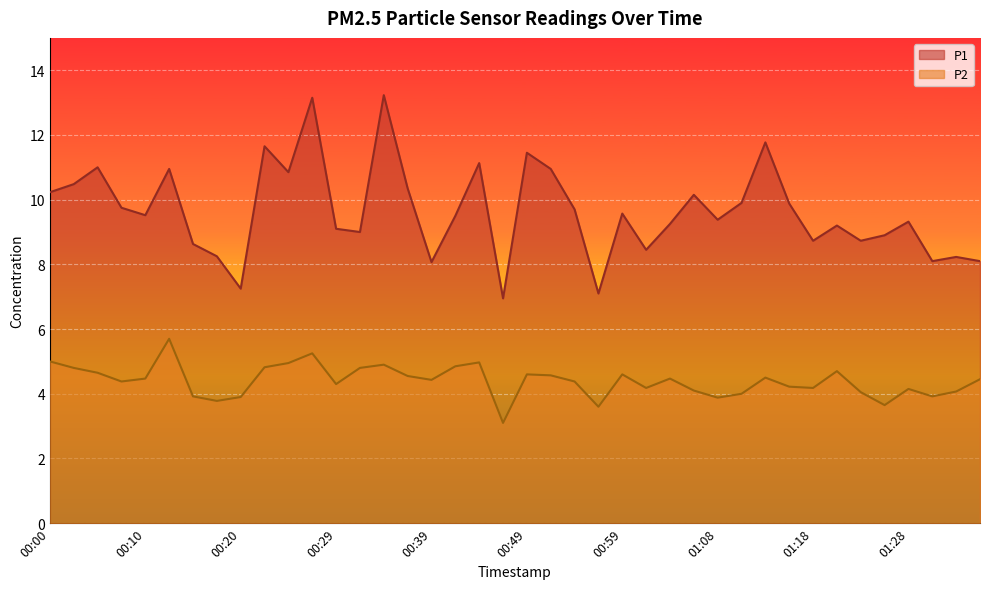

Reading left to right, list all the values displayed in this chart.

P1: 00:00=10.2	00:02=10.5	00:05=11.0	00:07=9.8	00:10=9.5	00:12=10.9	00:15=8.6	00:17=8.2	00:20=7.2	00:22=11.7	00:24=10.8	00:27=13.2	00:29=9.1	00:32=9.0	00:34=13.2	00:37=10.3	00:39=8.1	00:42=9.5	00:44=11.1	00:47=7.0	00:49=11.4	00:51=10.9	00:54=9.7	00:56=7.1	00:59=9.6	01:01=8.4	01:04=9.2	01:06=10.2	01:08=9.4	01:11=9.9	01:13=11.8	01:16=9.9	01:18=8.7	01:21=9.2	01:23=8.7	01:25=8.9	01:28=9.3	01:30=8.1	01:33=8.2	01:35=8.1
P2: 00:00=5.0	00:02=4.8	00:05=4.7	00:07=4.4	00:10=4.5	00:12=5.7	00:15=3.9	00:17=3.8	00:20=3.9	00:22=4.8	00:24=5.0	00:27=5.2	00:29=4.3	00:32=4.8	00:34=4.9	00:37=4.5	00:39=4.4	00:42=4.8	00:44=5.0	00:47=3.1	00:49=4.6	00:51=4.6	00:54=4.4	00:56=3.6	00:59=4.6	01:01=4.2	01:04=4.5	01:06=4.1	01:08=3.9	01:11=4.0	01:13=4.5	01:16=4.2	01:18=4.2	01:21=4.7	01:23=4.0	01:25=3.6	01:28=4.2	01:30=3.9	01:33=4.1	01:35=4.5